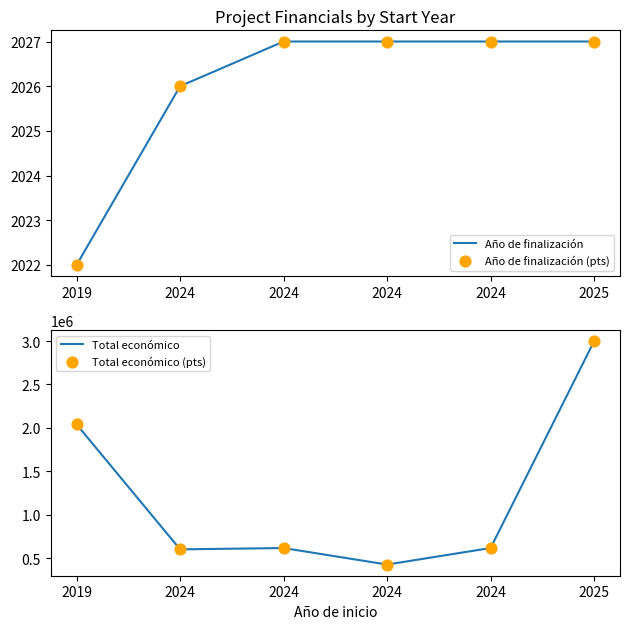

Which series reaches the maximum Y coordinate?

Total económico